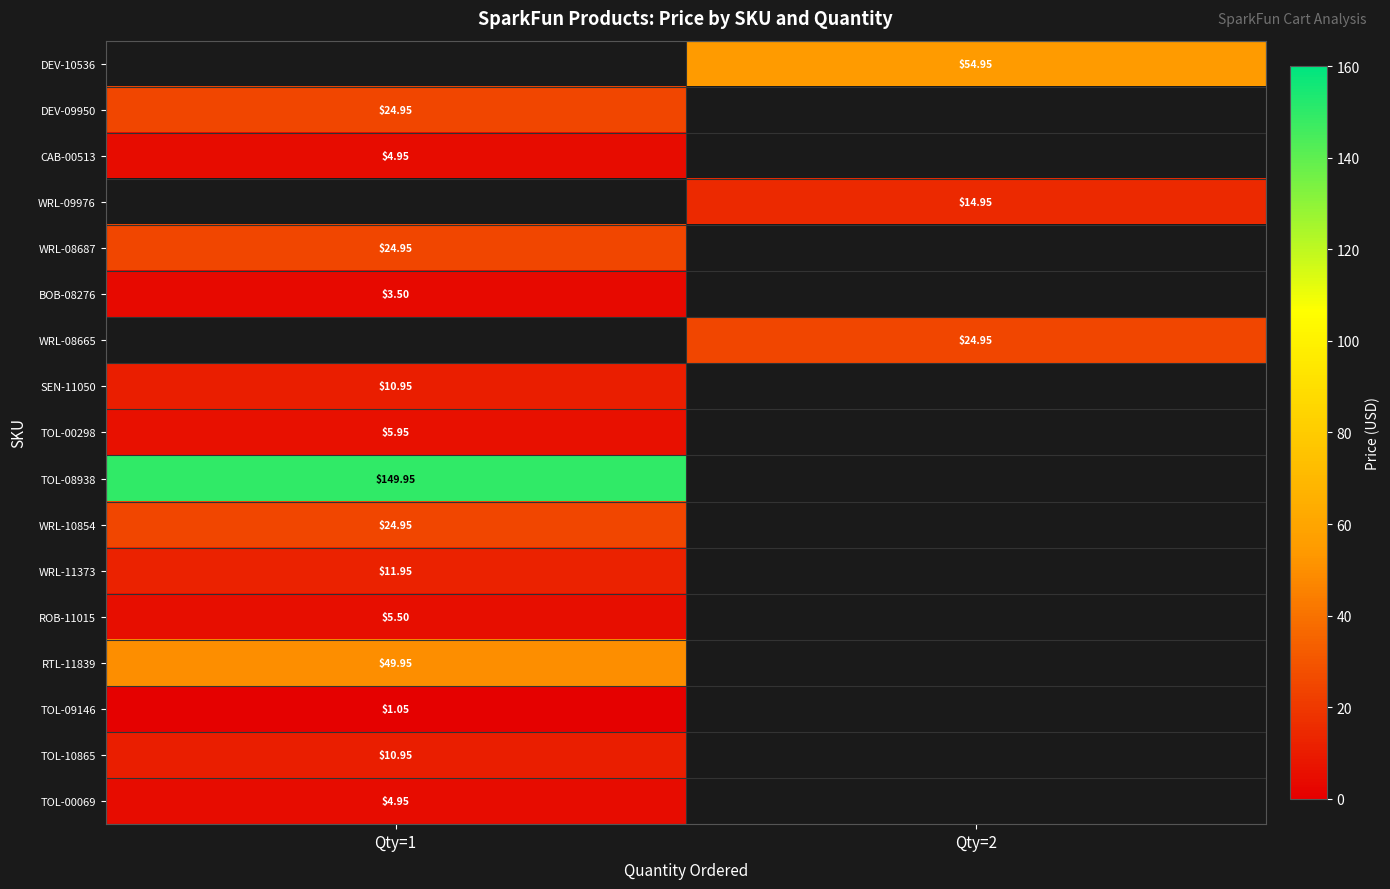

What is the spread (max minus min) of values at Qty=2?

40.0